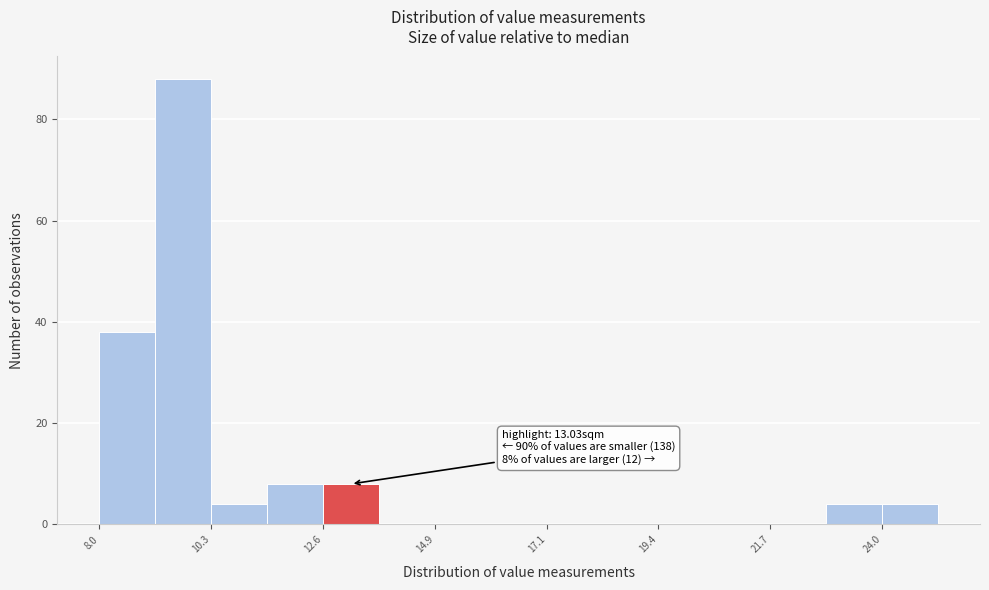

Read against the x-axis, roughly where is the centre of the tallest bar?

9.5